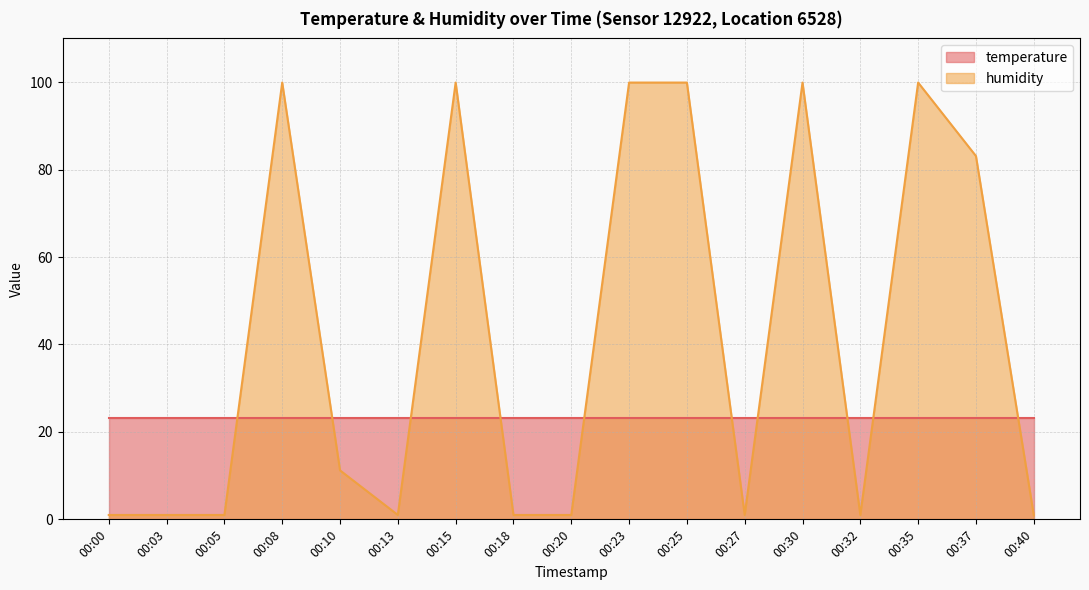

The chart shows a value of 23.5 at 00:37. True or false?

False